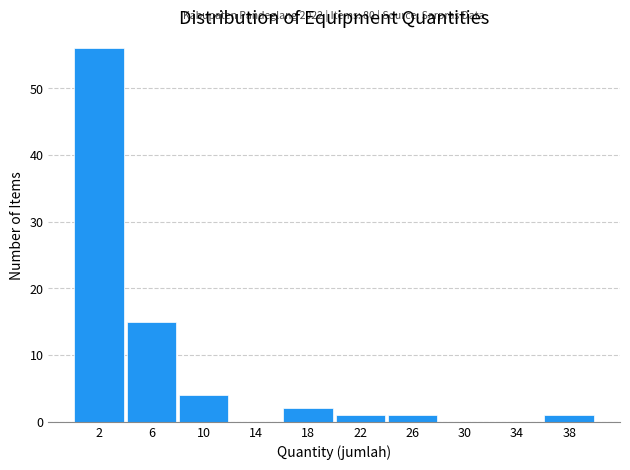

Over which range of the x-axis is the bar tallest?

0 to 4